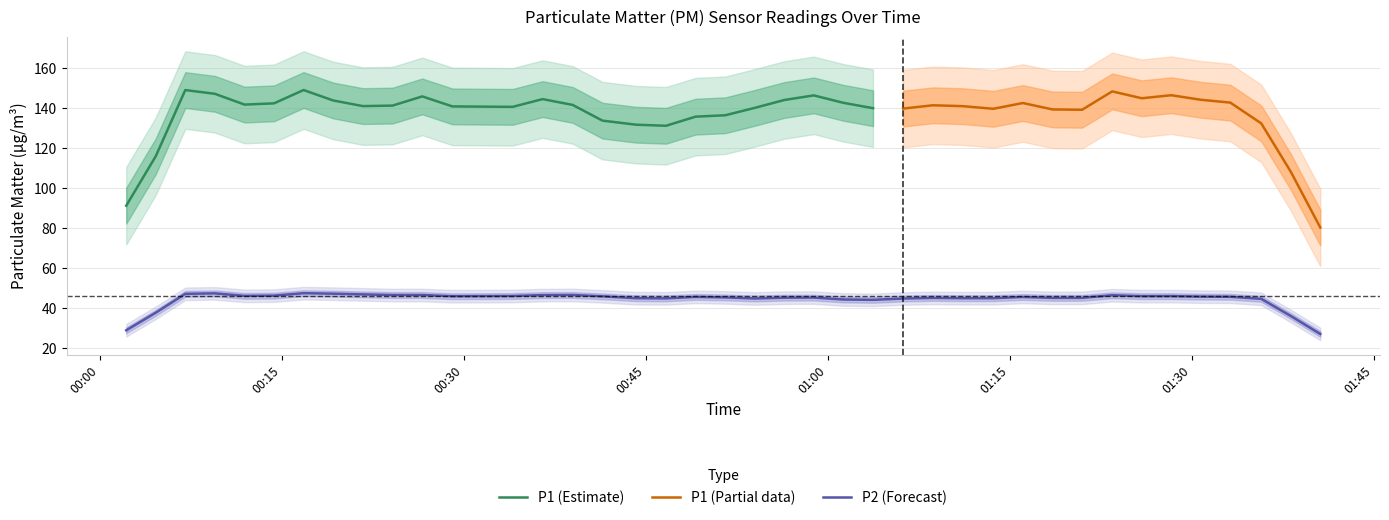

What is the lowest value of the P1 (Estimate) series?

91.3